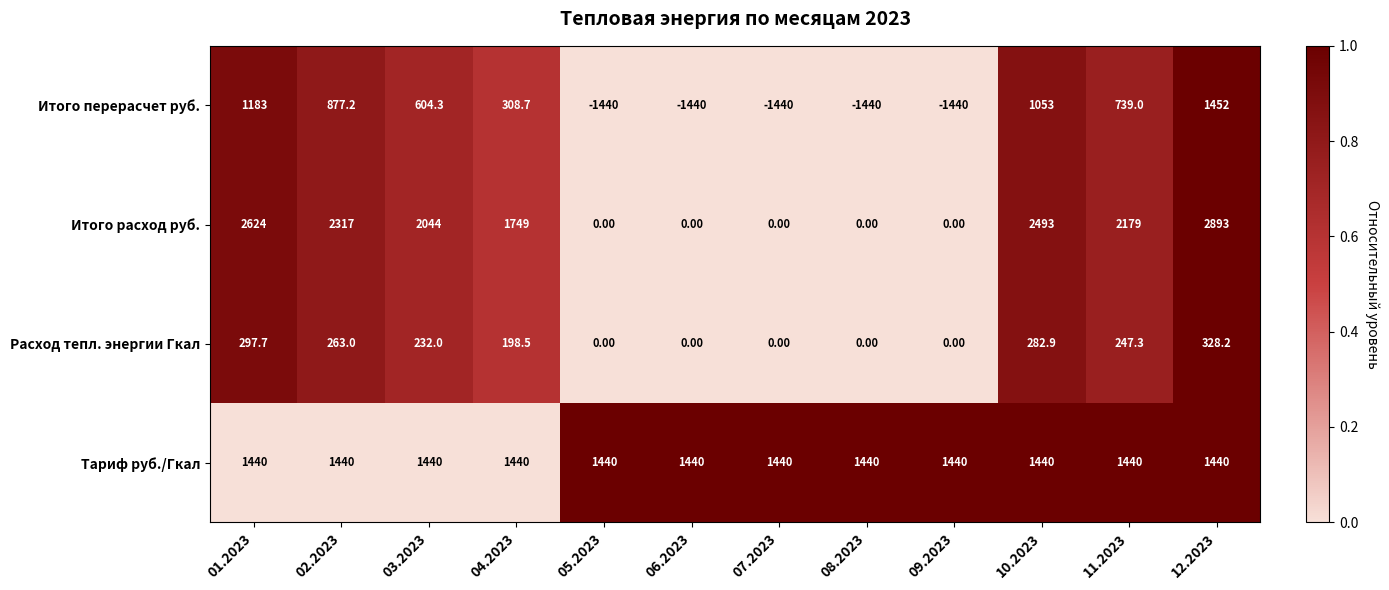

At which category is the sum across all series the highest?

12.2023